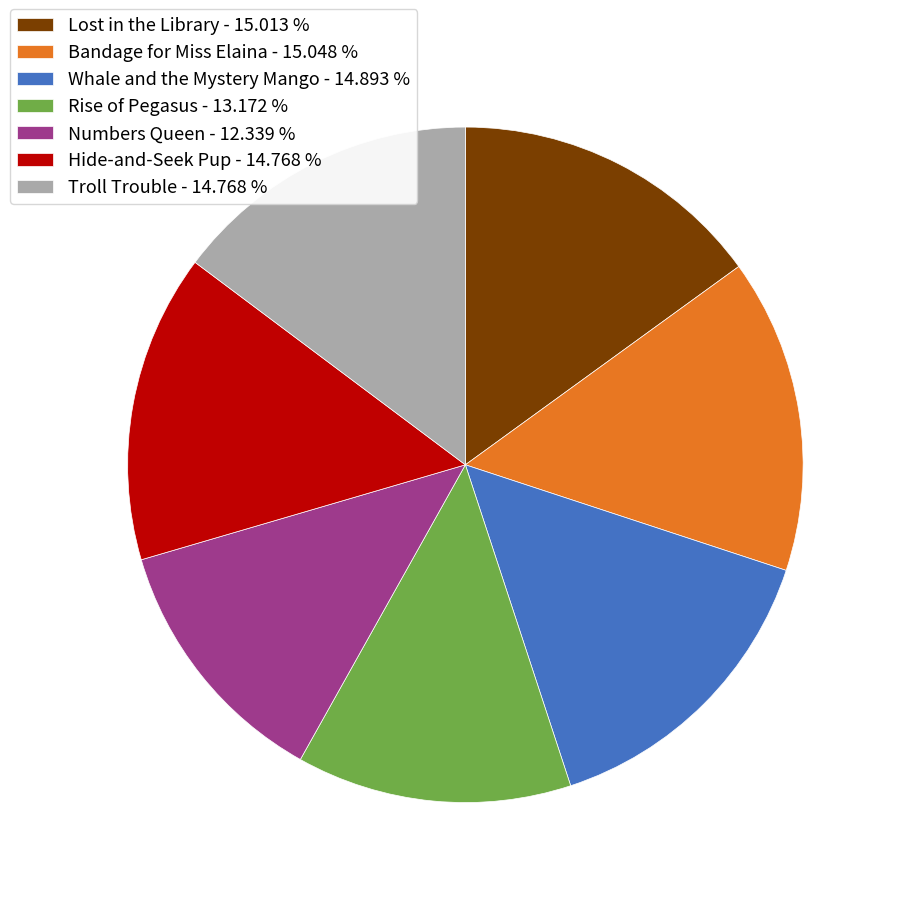

Is there any slice that represents more than half of the pie?

No